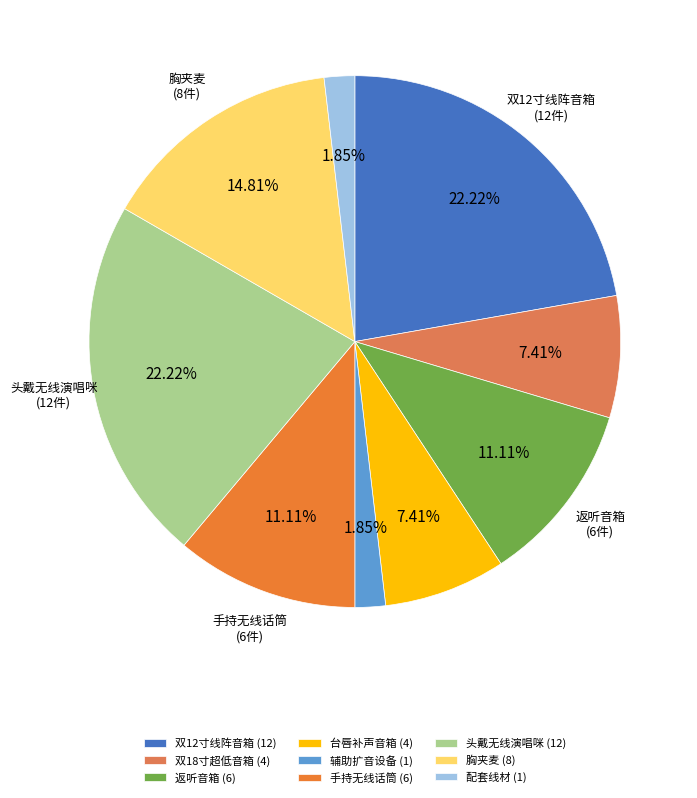

How many slices are in this pie chart?

9